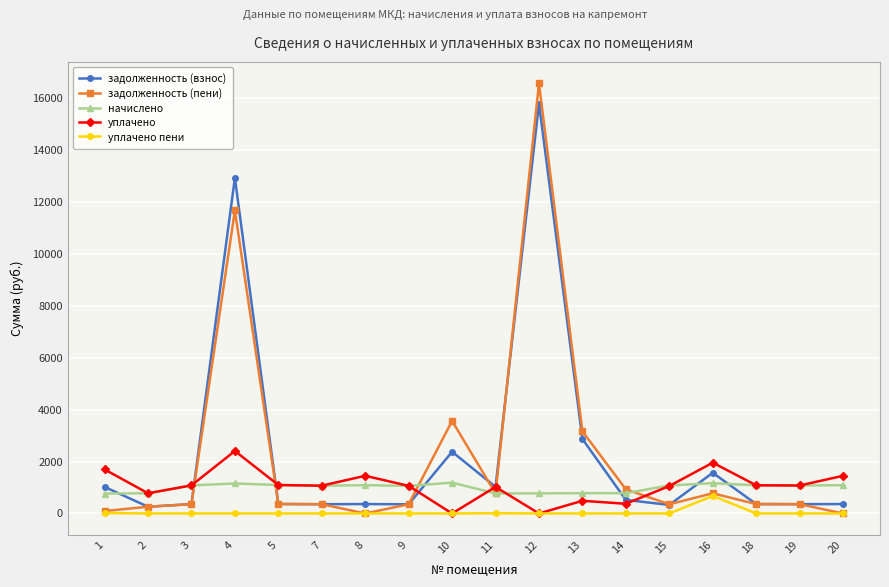

Which series has the widest spread of values?

задолженность (пени)